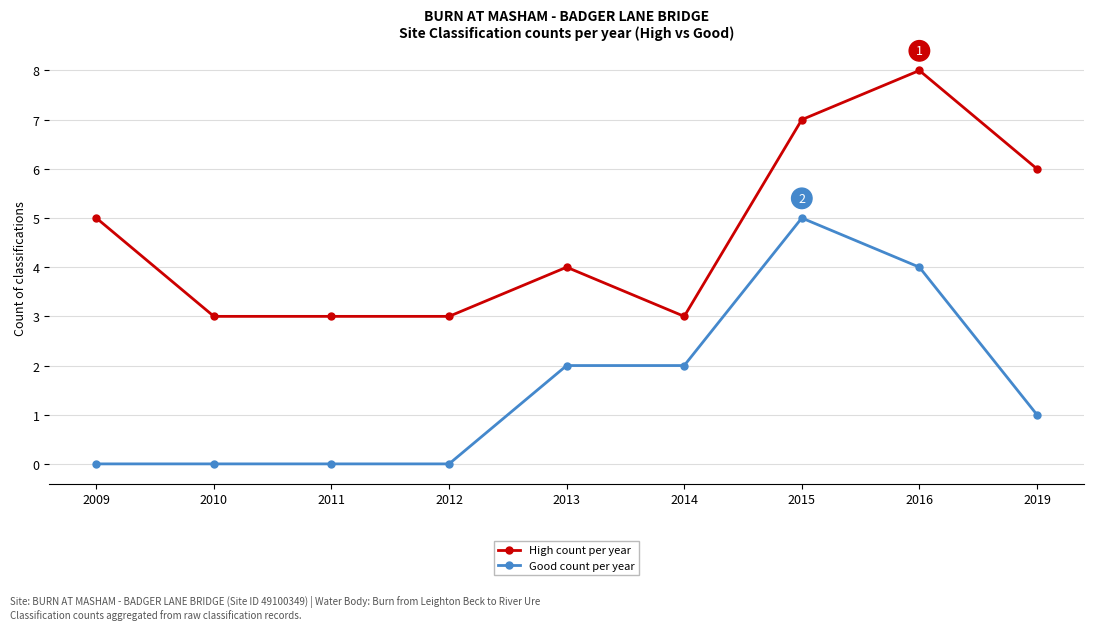

Rank the series by their average value, from highest to lowest.

High count per year, Good count per year